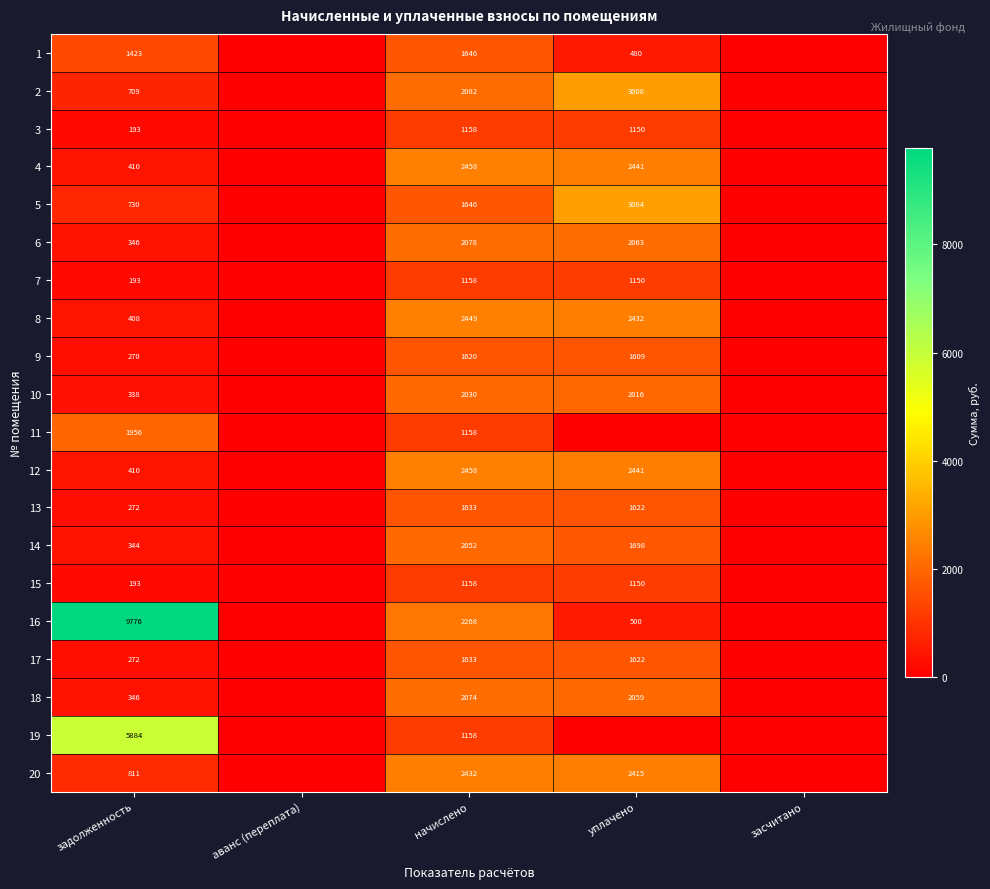

Is it true that 4 equals 3683.9 at начислено?

False